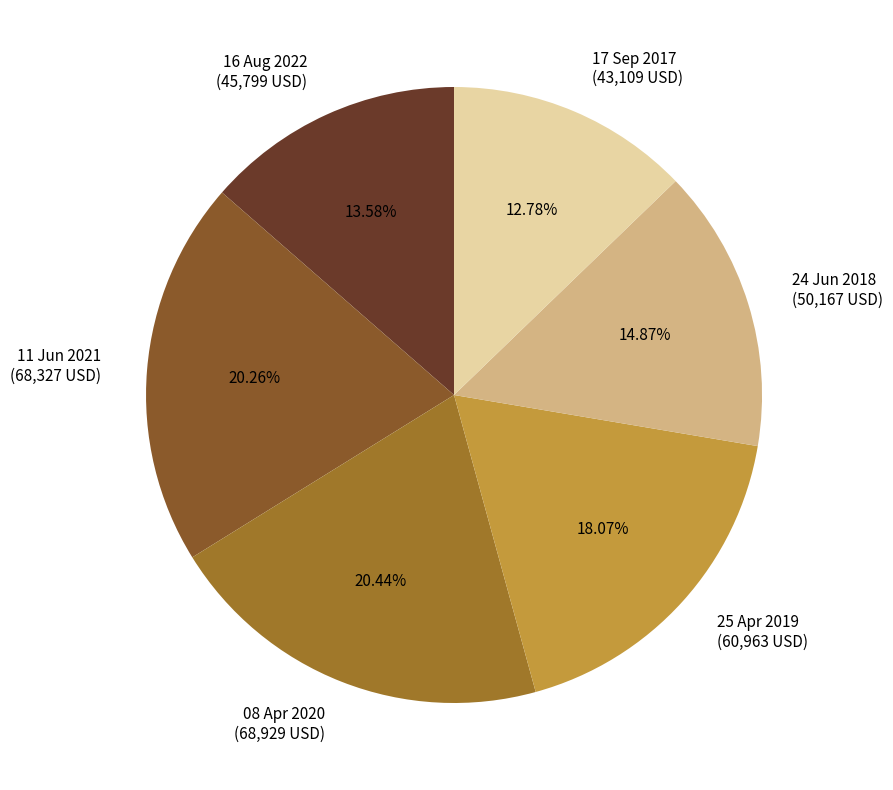

To the nearest percent, what is the difference between the largest and smallest slice percentages?

8%